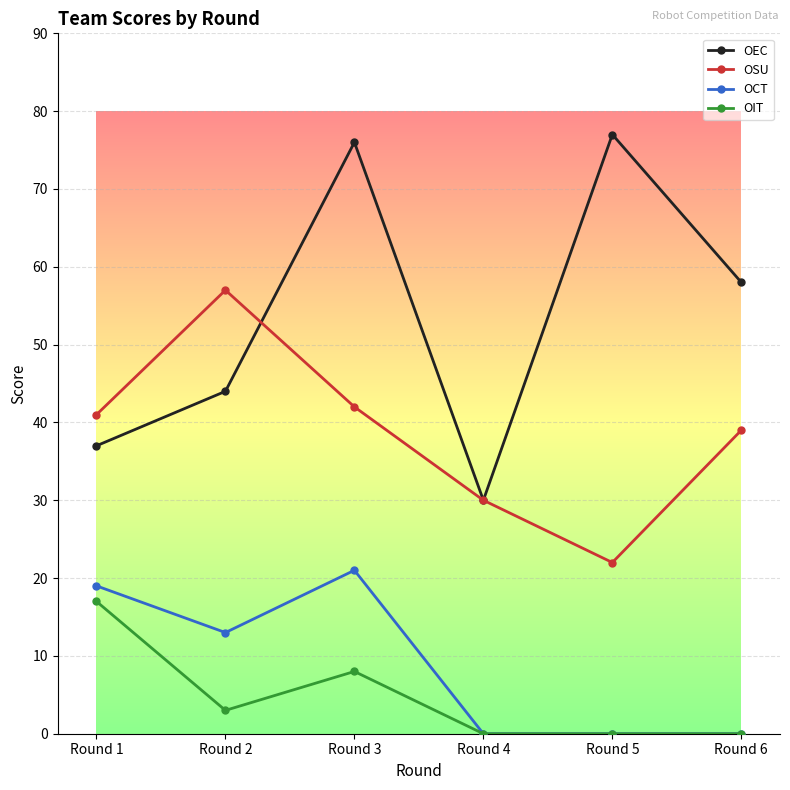

True or false: OSU and OIT cross at least once.

False